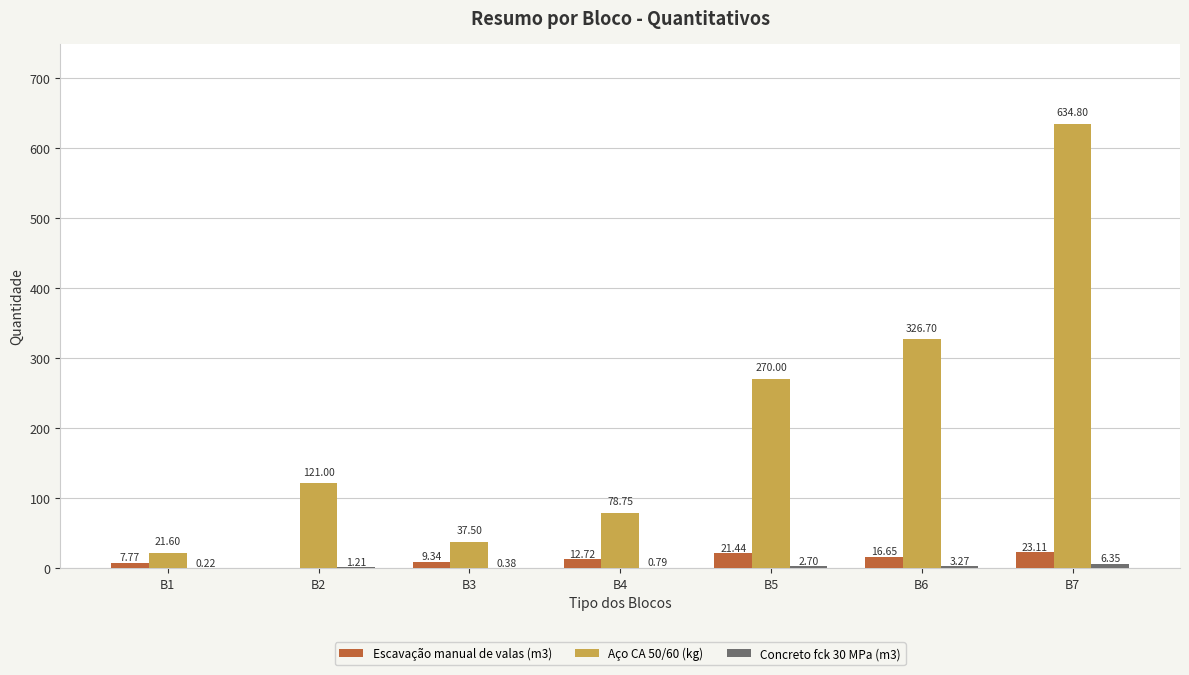

Which series changed the most between B1 and B7?

Aço CA 50/60 (kg)